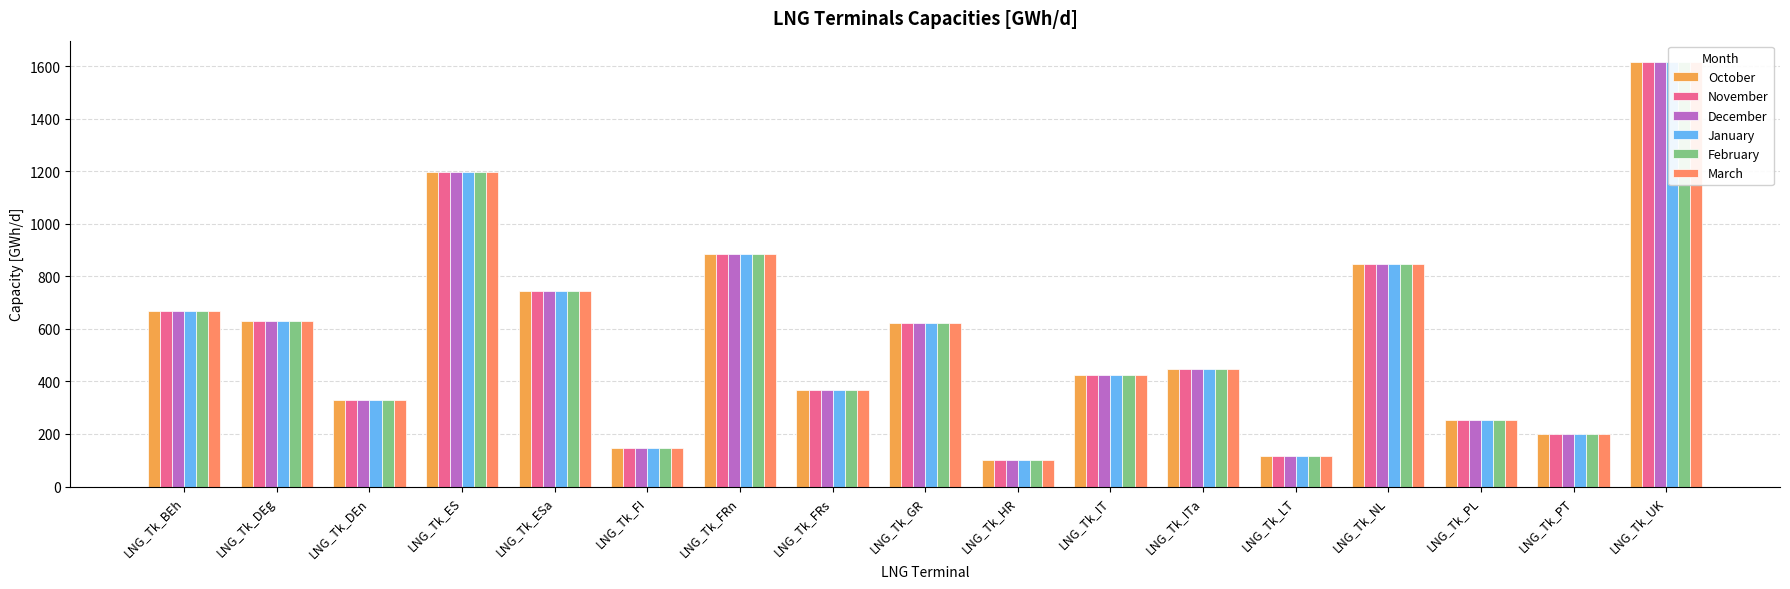

Is the value of February at LNG_Tk_LT greater than the value of March at LNG_Tk_PT?

No